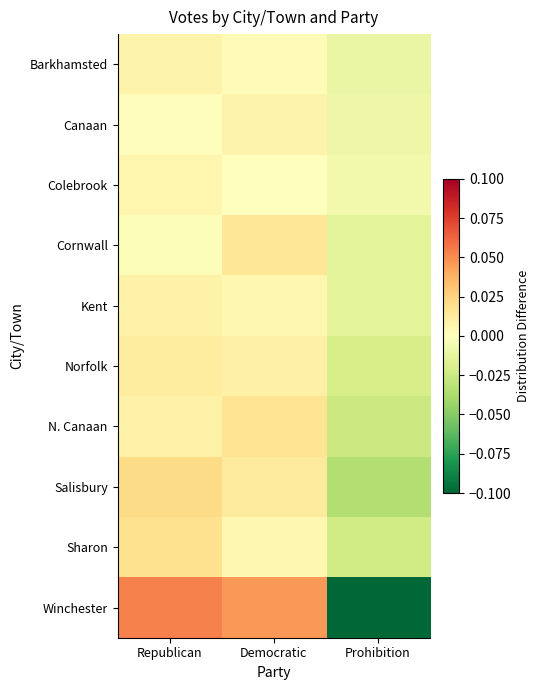

Reading left to right, extract all data points from this chart.

Barkhamsted: Republican=0.0	Democratic=0.0	Prohibition=-0.0
Canaan: Republican=0.0	Democratic=0.0	Prohibition=-0.0
Colebrook: Republican=0.0	Democratic=0.0	Prohibition=-0.0
Cornwall: Republican=-0.0	Democratic=0.0	Prohibition=-0.0
Kent: Republican=0.0	Democratic=0.0	Prohibition=-0.0
Norfolk: Republican=0.0	Democratic=0.0	Prohibition=-0.0
N. Canaan: Republican=0.0	Democratic=0.0	Prohibition=-0.0
Salisbury: Republican=0.0	Democratic=0.0	Prohibition=-0.0
Sharon: Republican=0.0	Democratic=0.0	Prohibition=-0.0
Winchester: Republican=0.1	Democratic=0.0	Prohibition=-0.1